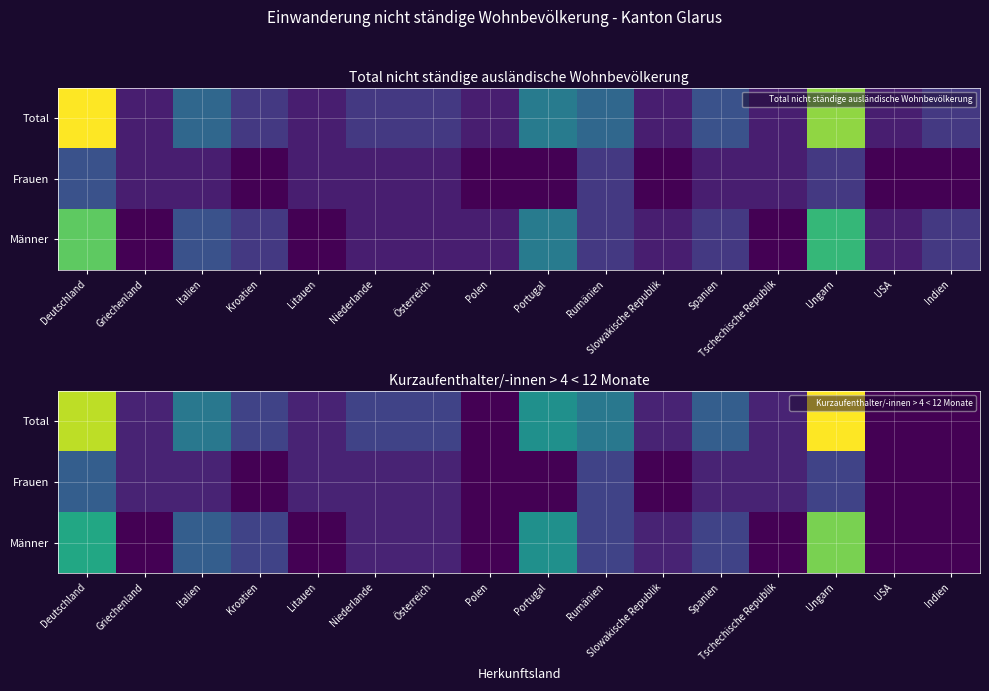

List the labels in order of Männer value, largest first.

Ungarn, Deutschland, Portugal, Italien, Kroatien, Rumänien, Spanien, Niederlande, Österreich, Slowakische Republik, Griechenland, Litauen, Polen, Tschechische Republik, USA, Indien